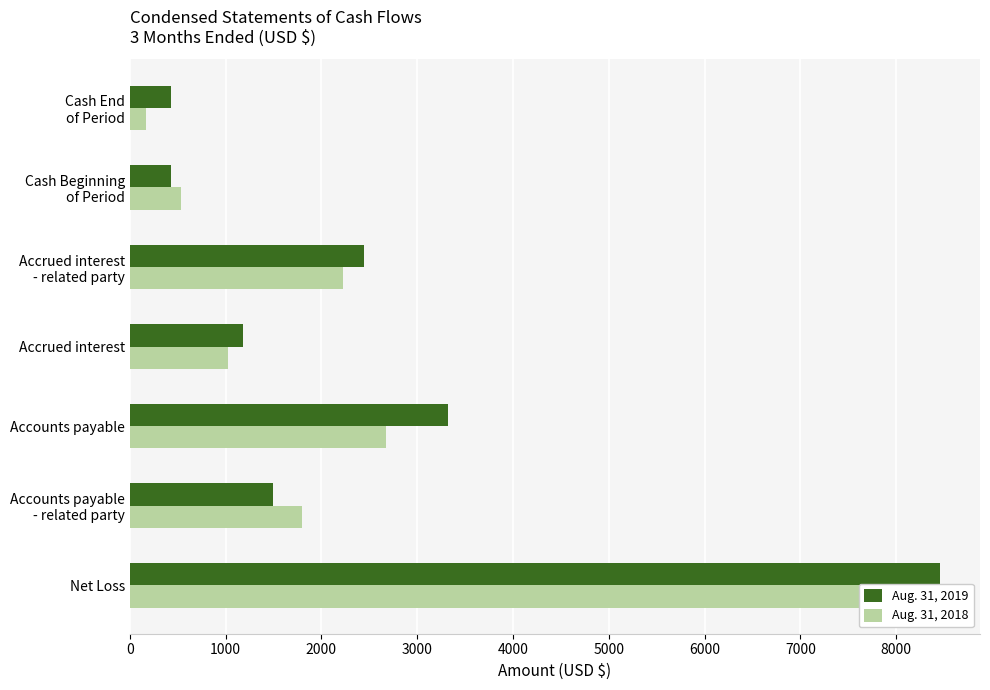

Reading left to right, transcribe all the data shown in this chart.

Aug. 31, 2019: 8453	1500	3325	1182	2446	434	434
Aug. 31, 2018: 8182	1800	2675	1022	2230	539	174